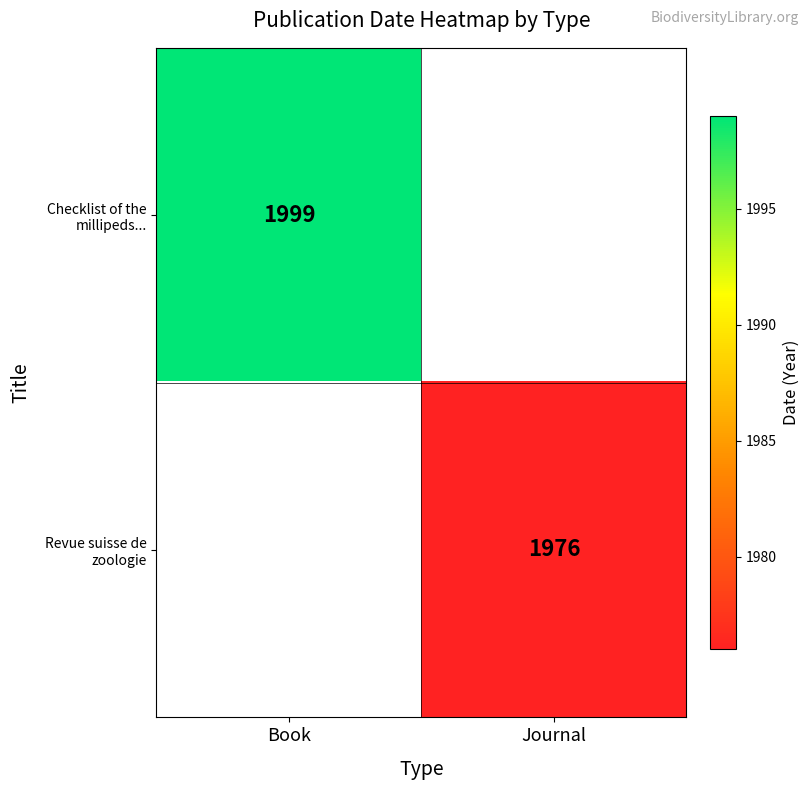

Which label corresponds to the smallest value in the chart?

Journal